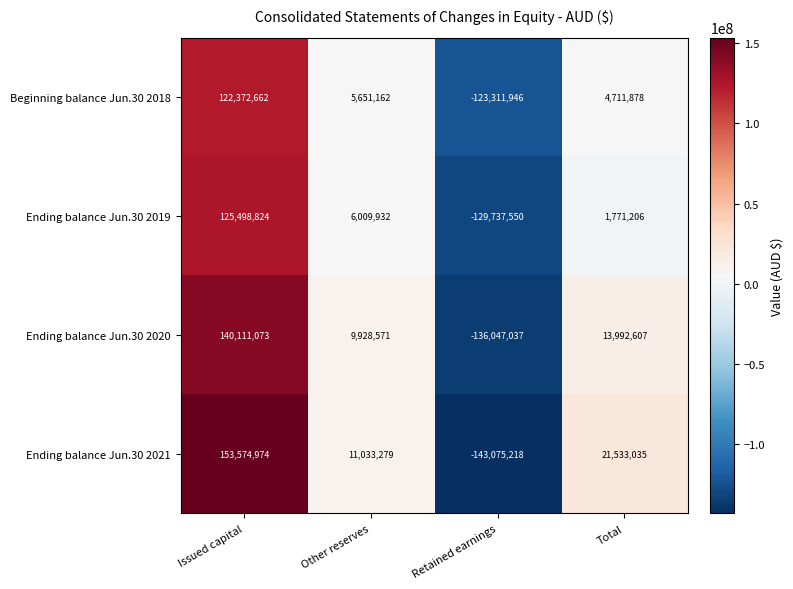

What is the sum of the Ending balance Jun.30 2021 values at Other reserves and Retained earnings?

-132041939